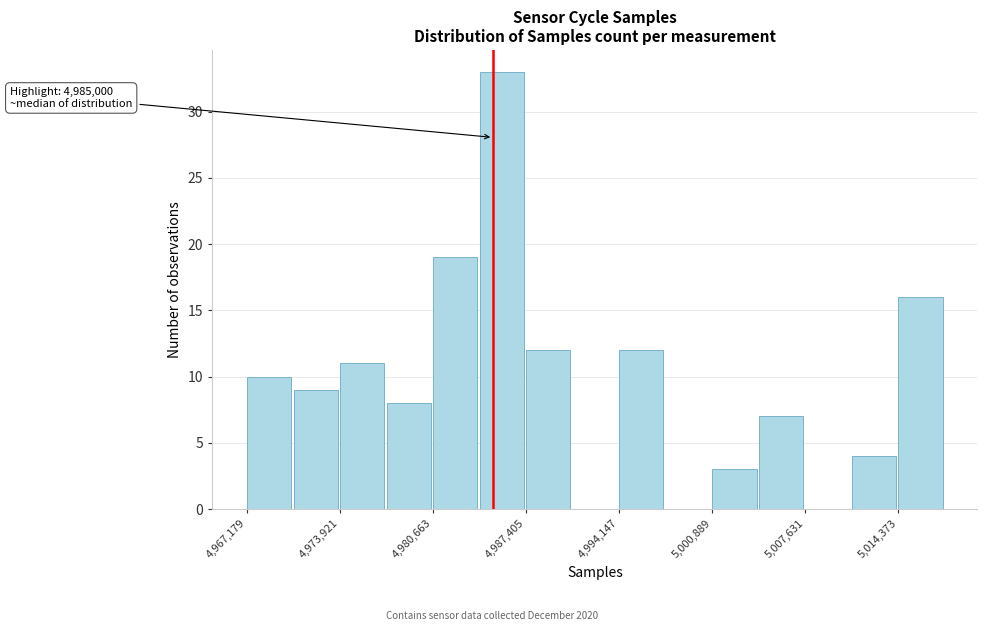

Read against the x-axis, roughly where is the centre of the tallest bar?

4986000